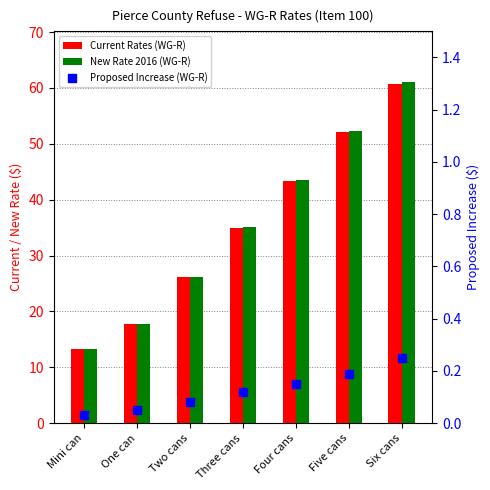

Which series contains the highest Y value?

New Rate 2016 (WG-R)